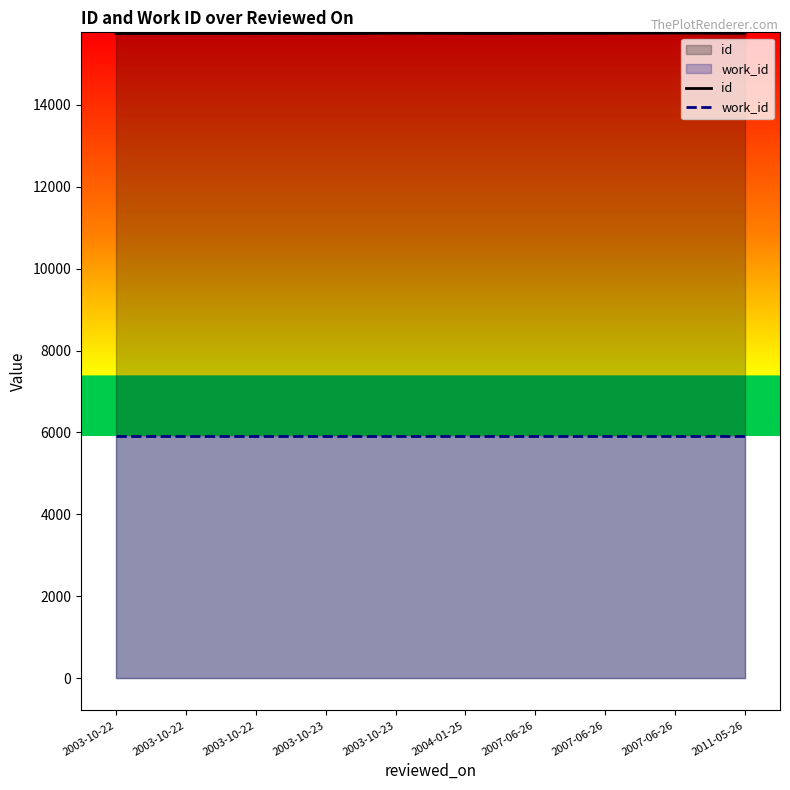

What is the minimum value for work_id?

5925